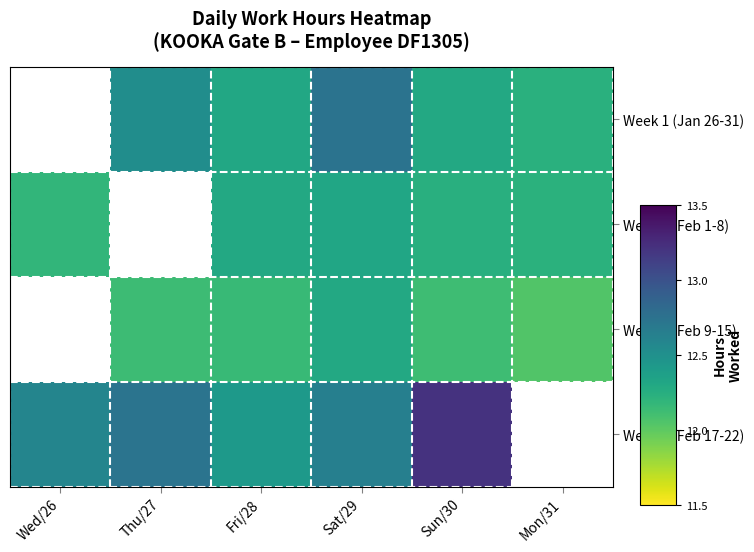

How many positive values does the Week 1 (Jan 26-31) series have?

5